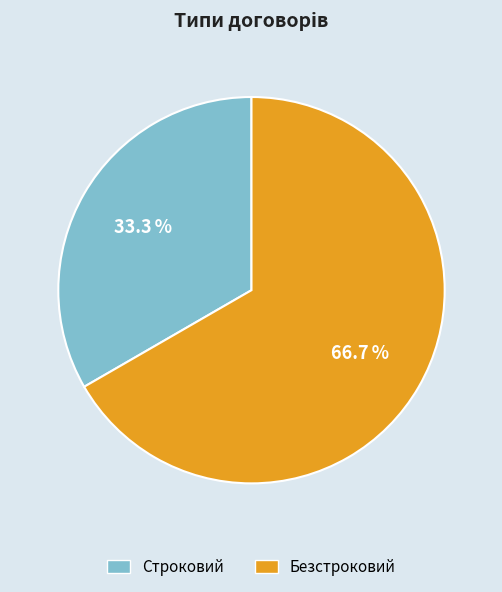

What percentage is NOT represented by Безстроковий?

33.3%